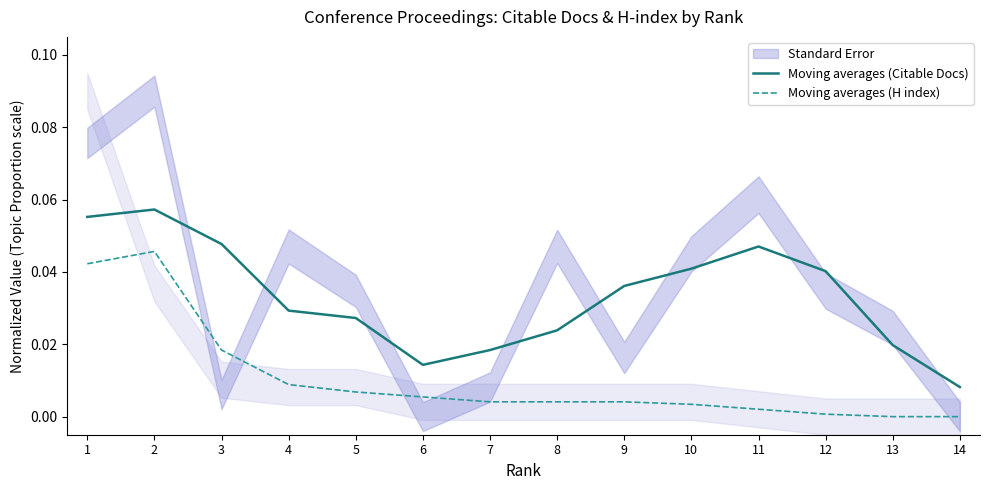

Reading left to right, extract all data points from this chart.

Moving averages (Citable Docs): 1=0.1	2=0.1	3=0.0	4=0.0	5=0.0	6=0.0	7=0.0	8=0.0	9=0.0	10=0.0	11=0.0	12=0.0	13=0.0	14=0.0
Moving averages (H index): 1=0.0	2=0.0	3=0.0	4=0.0	5=0.0	6=0.0	7=0.0	8=0.0	9=0.0	10=0.0	11=0.0	12=0.0	13=0.0	14=0.0